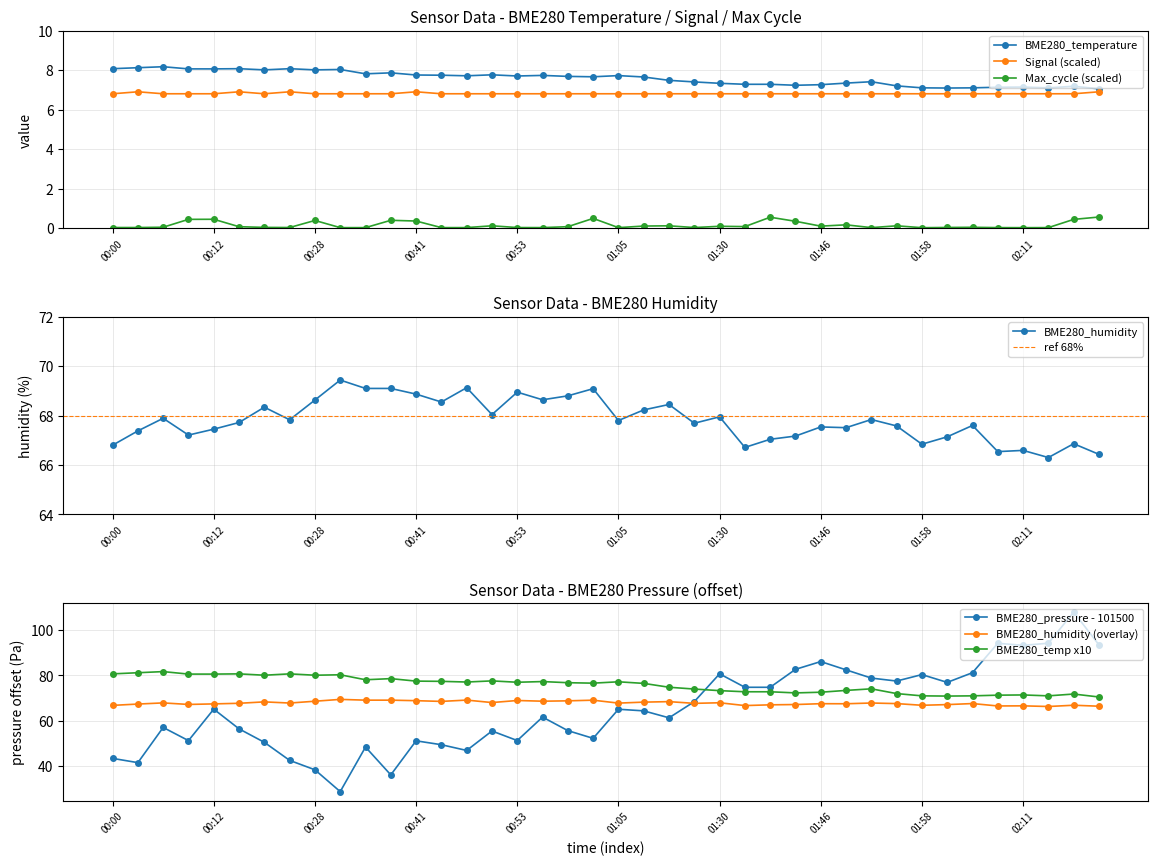

What is the highest value of the BME280_pressure series?

107.9